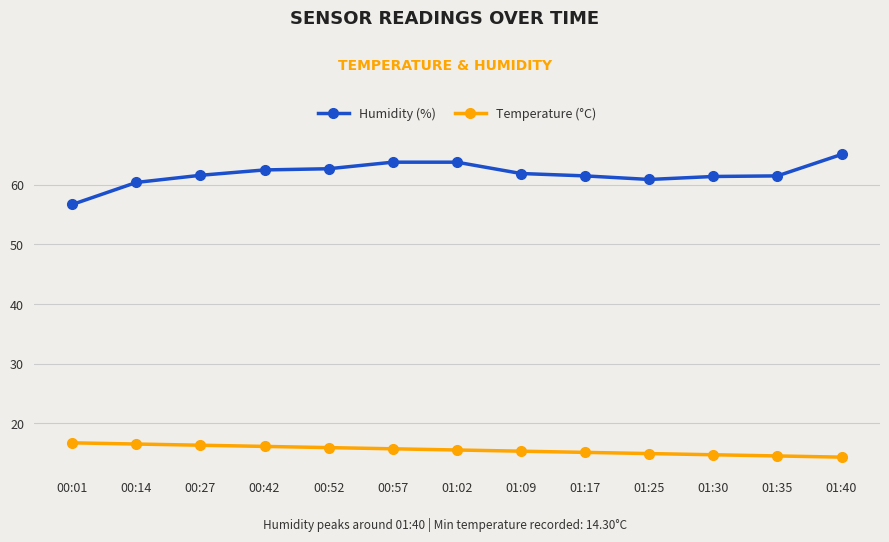

The value of Humidity (%) at 00:52 is 100.8. True or false?

False